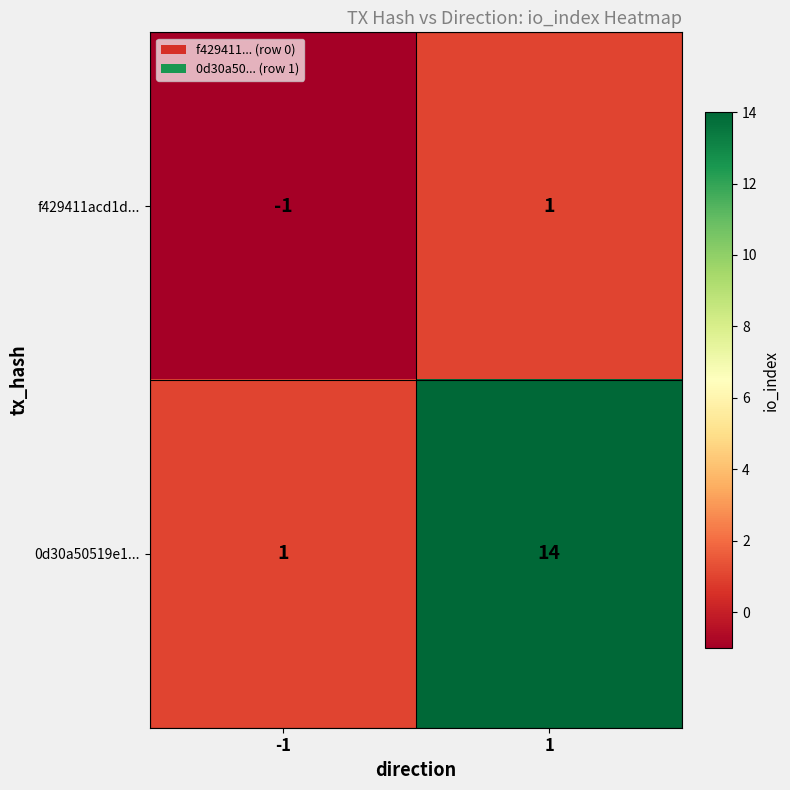

Rank the series at 1 from highest to lowest value.

0d30a50519e1..., f429411acd1d...